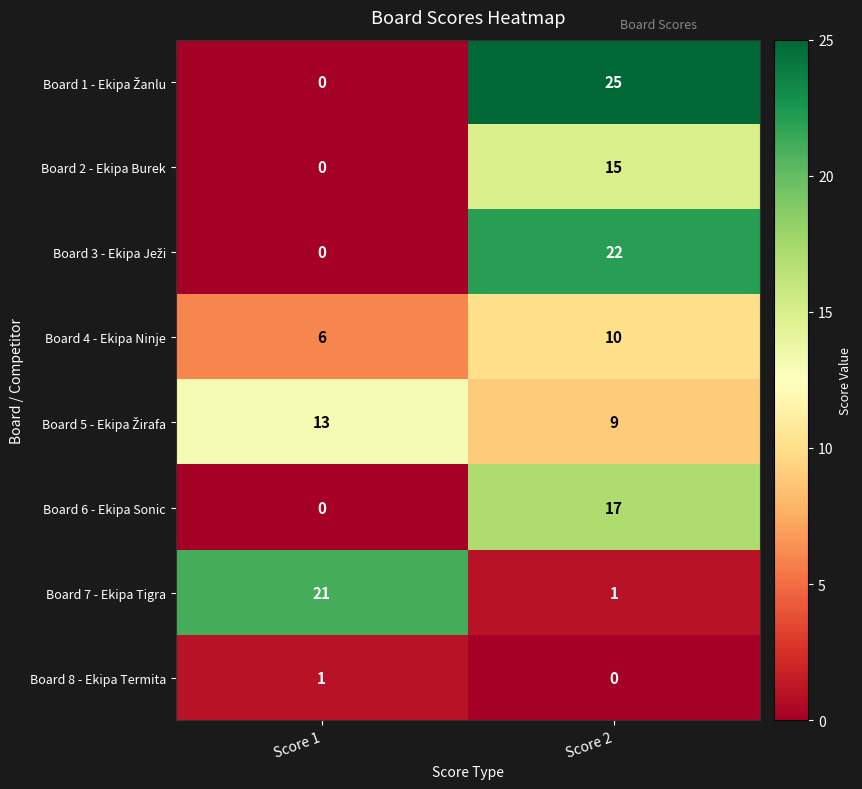

Which category has the highest value in the Board 4 - Ekipa Ninje series?

Score 2